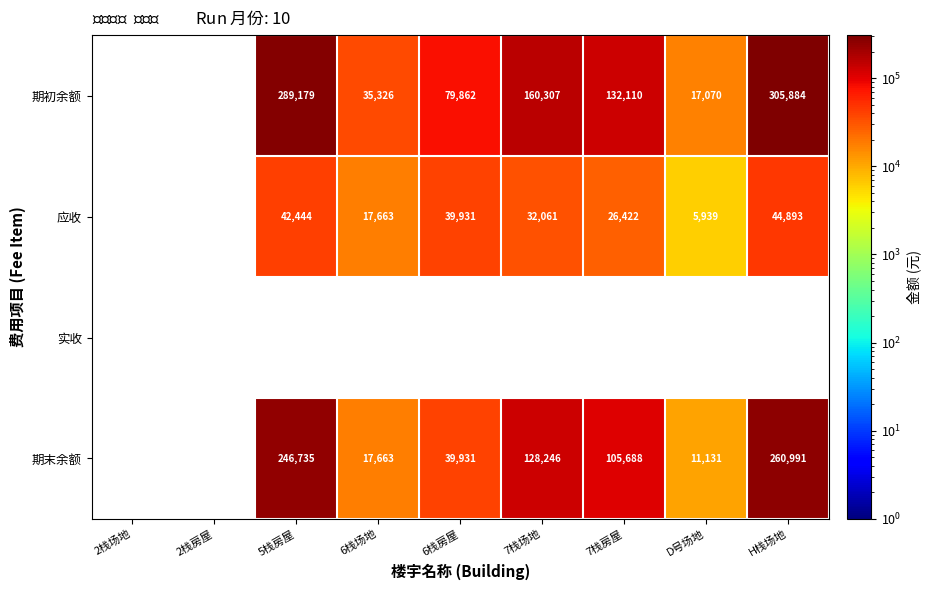

The 期末余额 series shows 39931 at 6栈房屋. True or false?

True